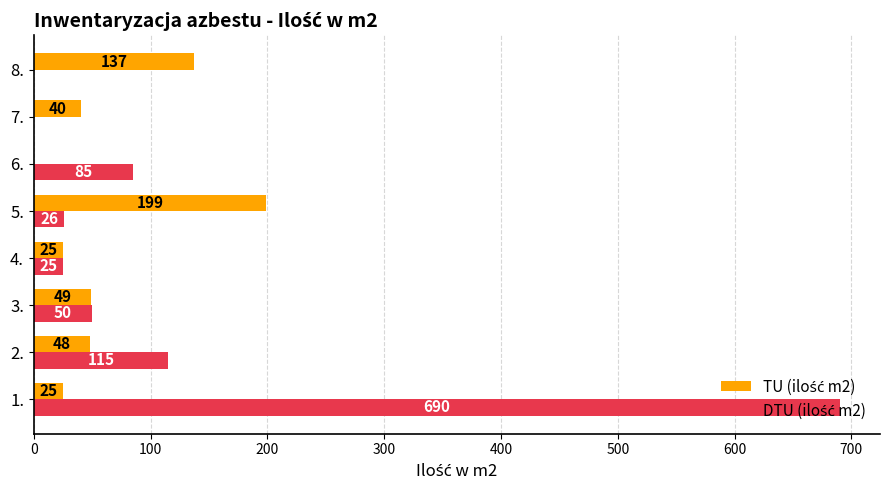

What is the total value across all series at 1.?

715